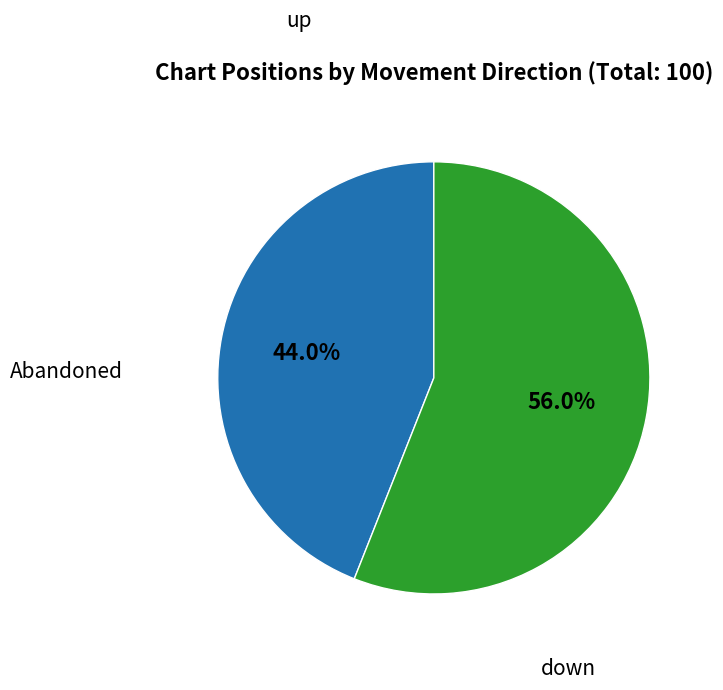

How many slices are in this pie chart?

2